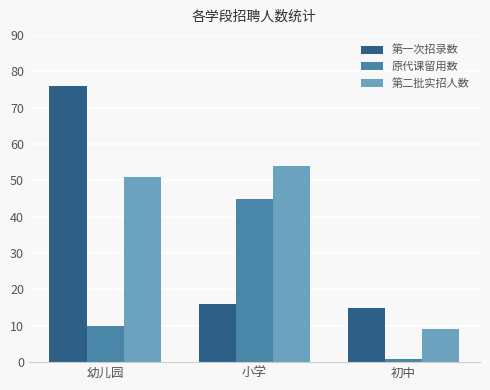

What is the sum of all 原代课留用数 values?

56